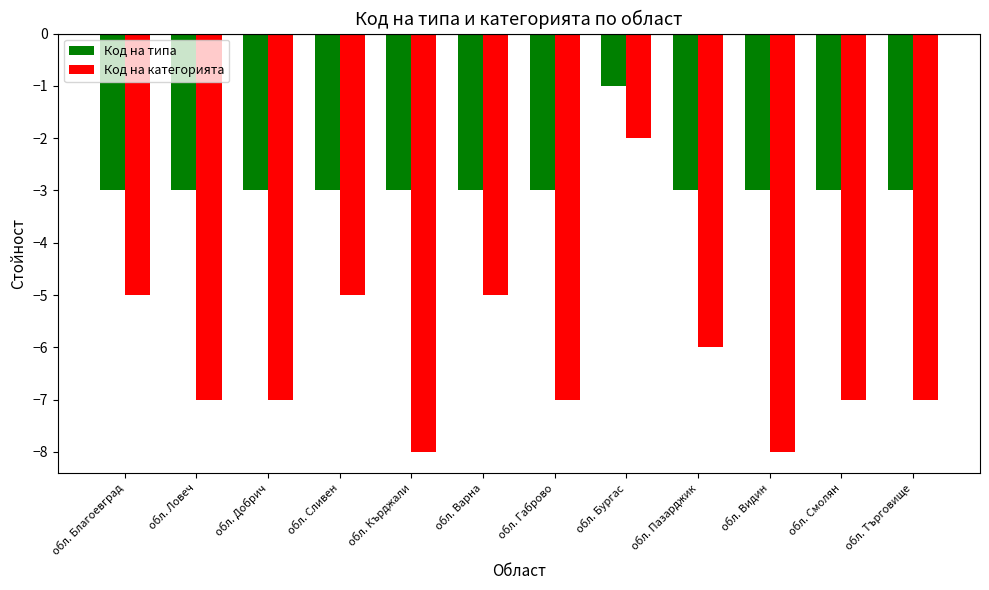

Does the chart contain any negative values?

Yes